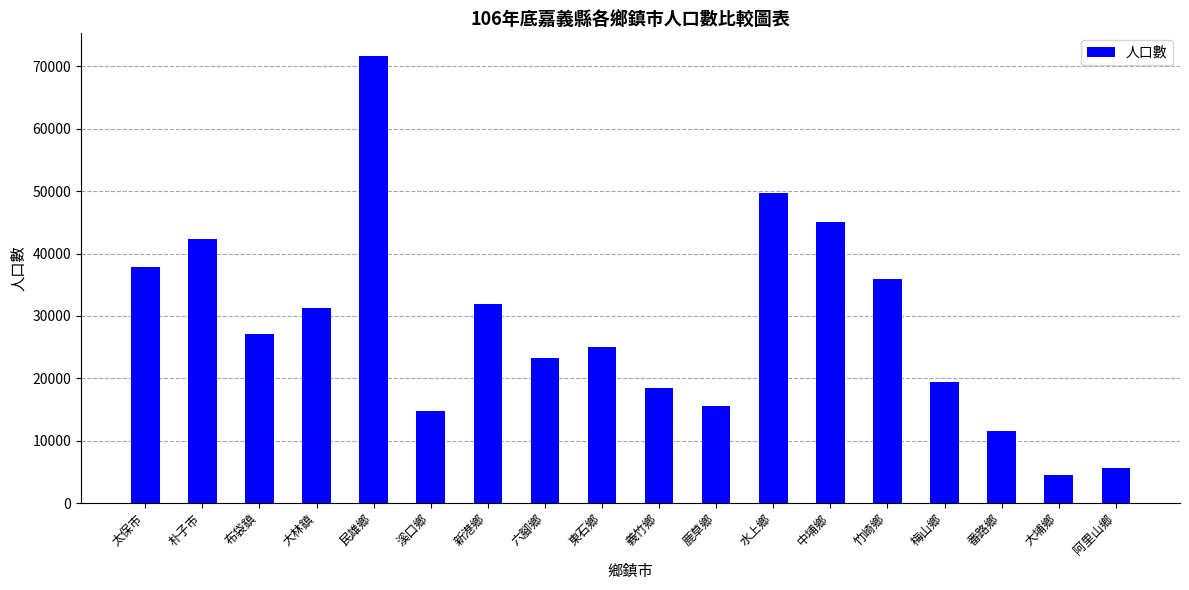

Approximately how many times larger is the value at 水上鄉 compared to 竹崎鄉?

1.4